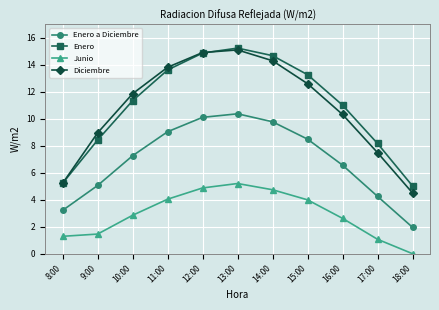

Rank the series at 16:00 from highest to lowest value.

Enero, Diciembre, Enero a Diciembre, Junio